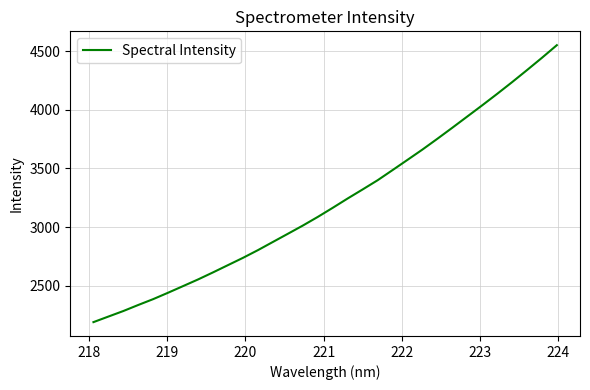

What is the maximum value shown in the chart?

4550.4